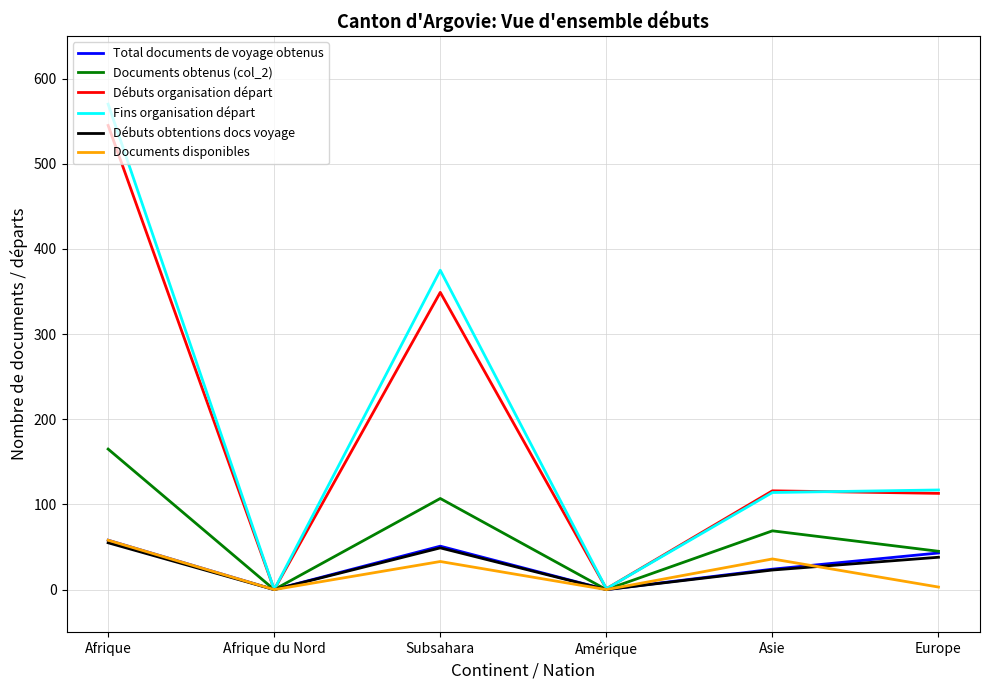

Where is the first local maximum for Débuts obtentions docs voyage?

Subsahara